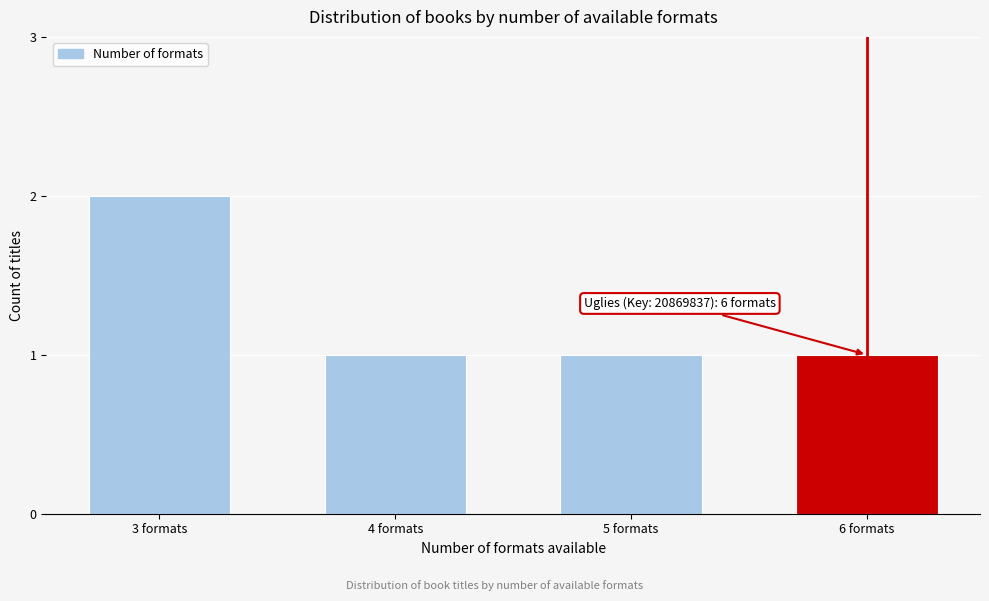

Reading left to right, extract all data points from this chart.

2	1	1	1